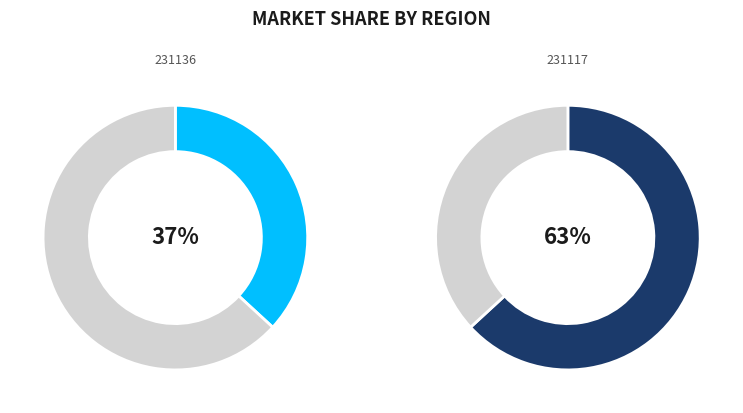

To the nearest percent, what is the difference between the largest and smallest slice percentages?

26%